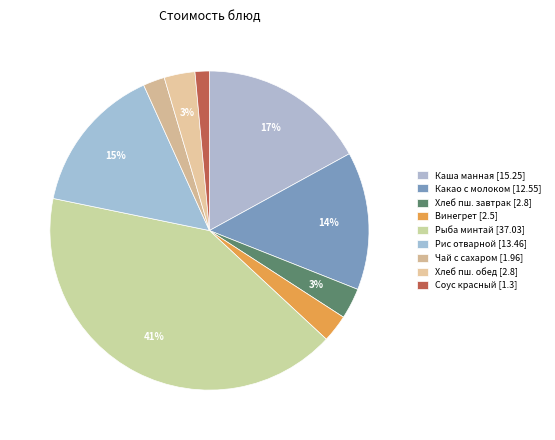

How many slices are in this pie chart?

9